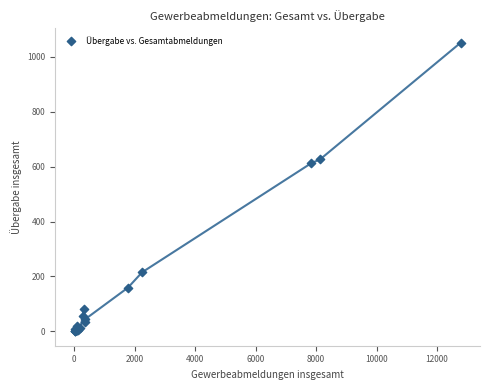

What Y value in the scatter plot is closest to 526?

612